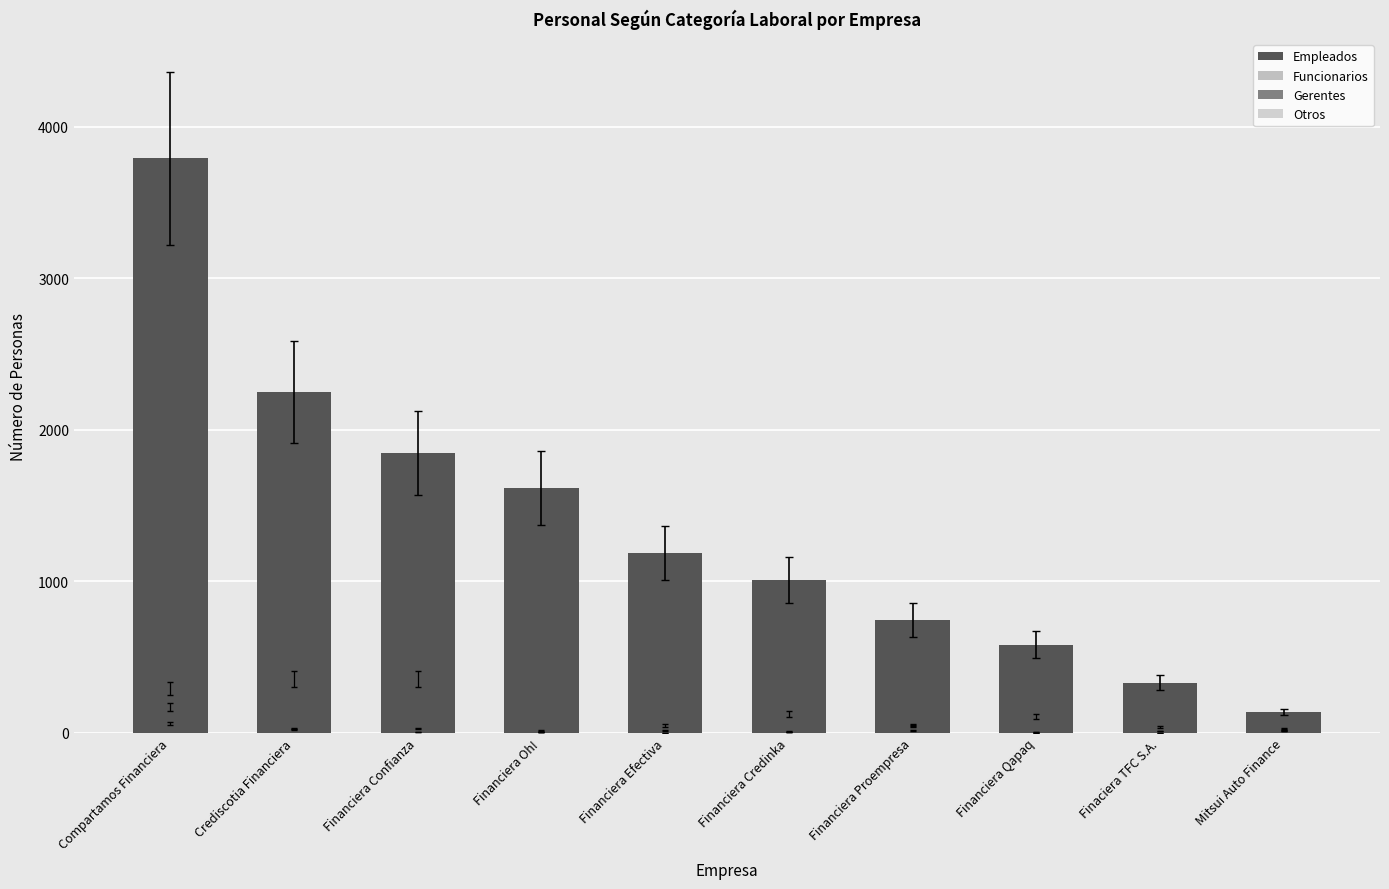

What is the label of the 6th bar from the left?

Financiera Credinka